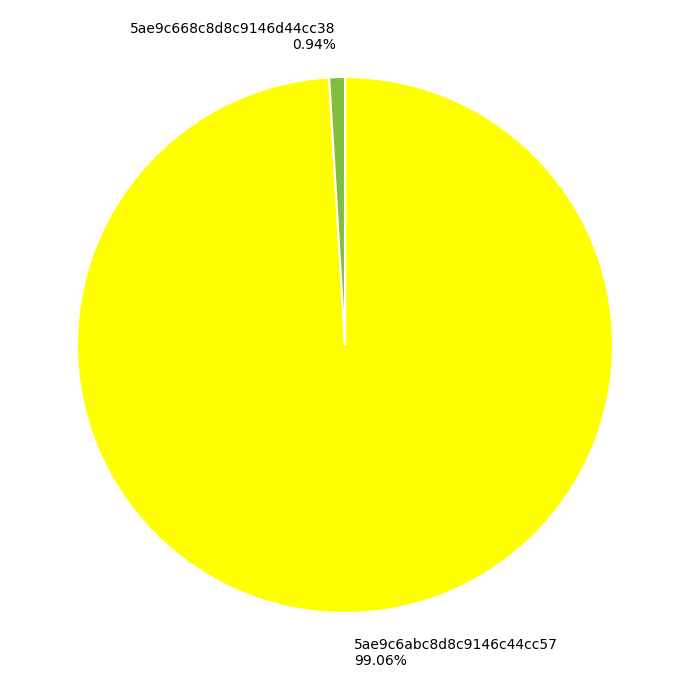

Is there a majority slice in this chart?

Yes